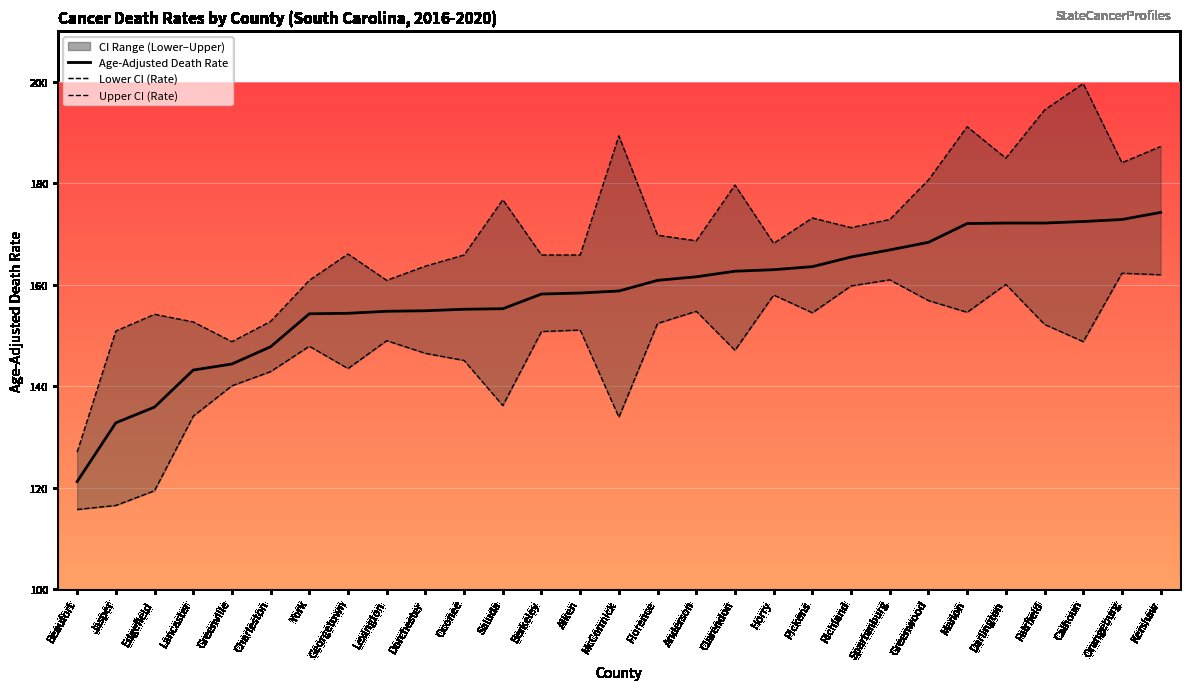

How many interior local valleys does the Lower CI (Rate) series have?

7